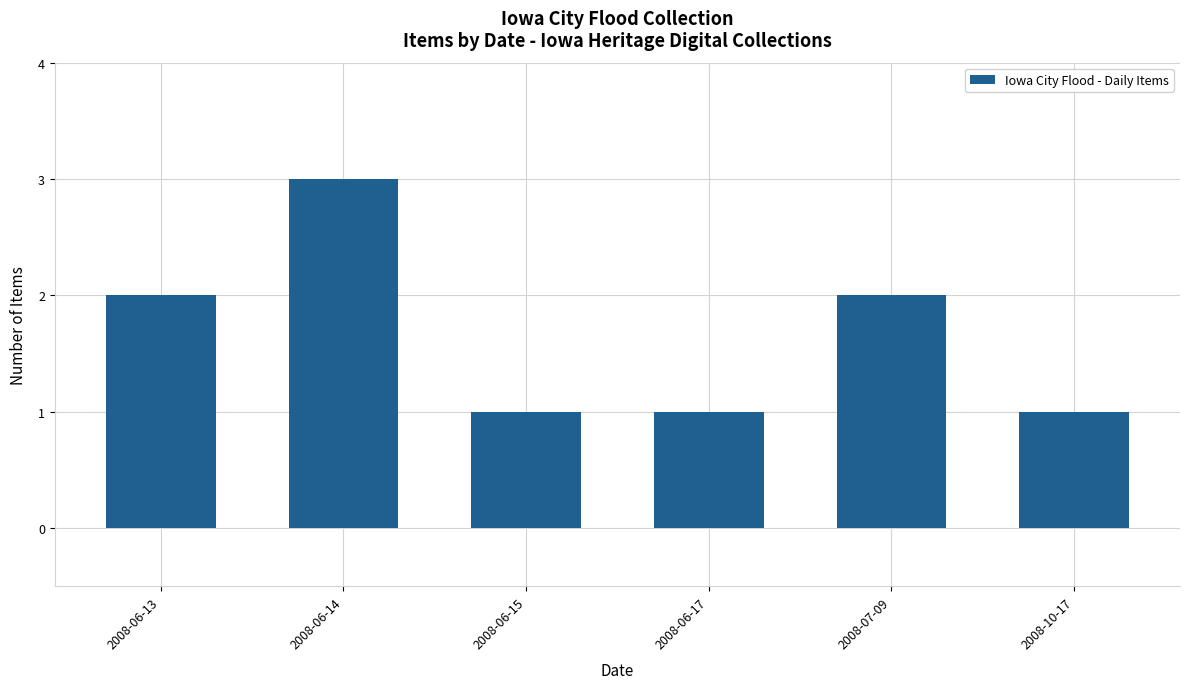

What is the minimum value shown in the chart?

1